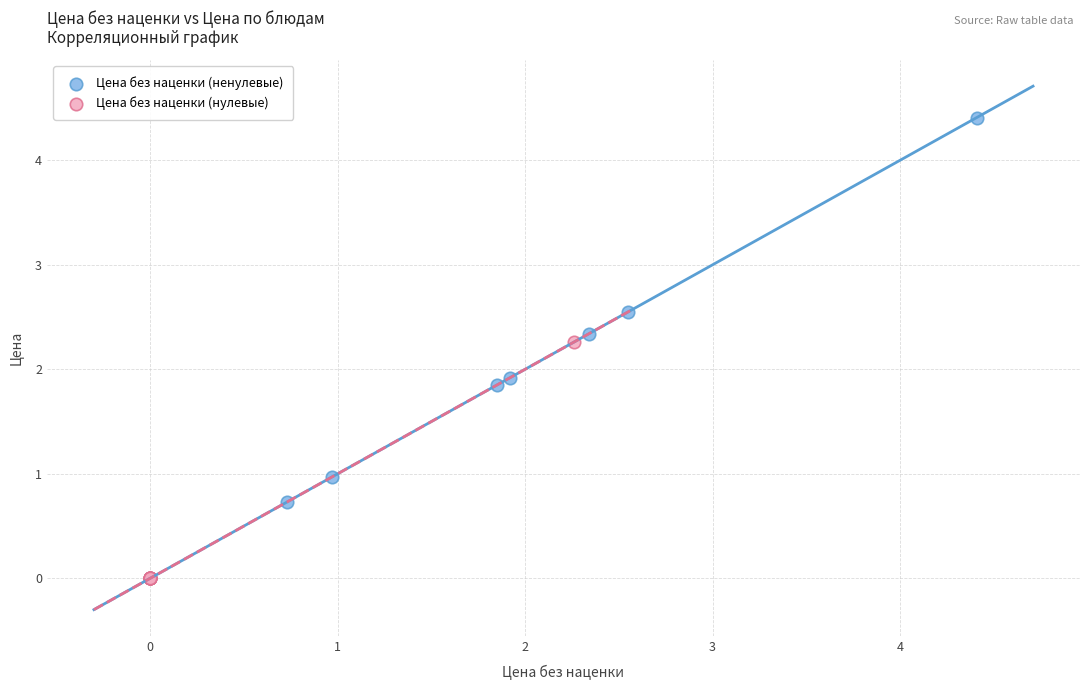

Which series has the widest spread of Y values?

Цена без наценки (ненулевые)